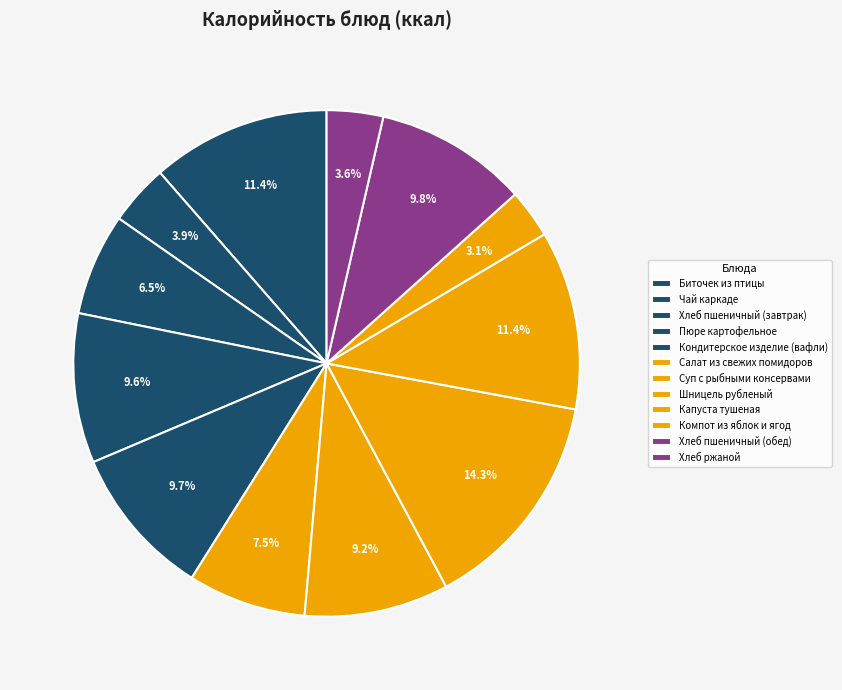

Count the number of slices in the pie.

12